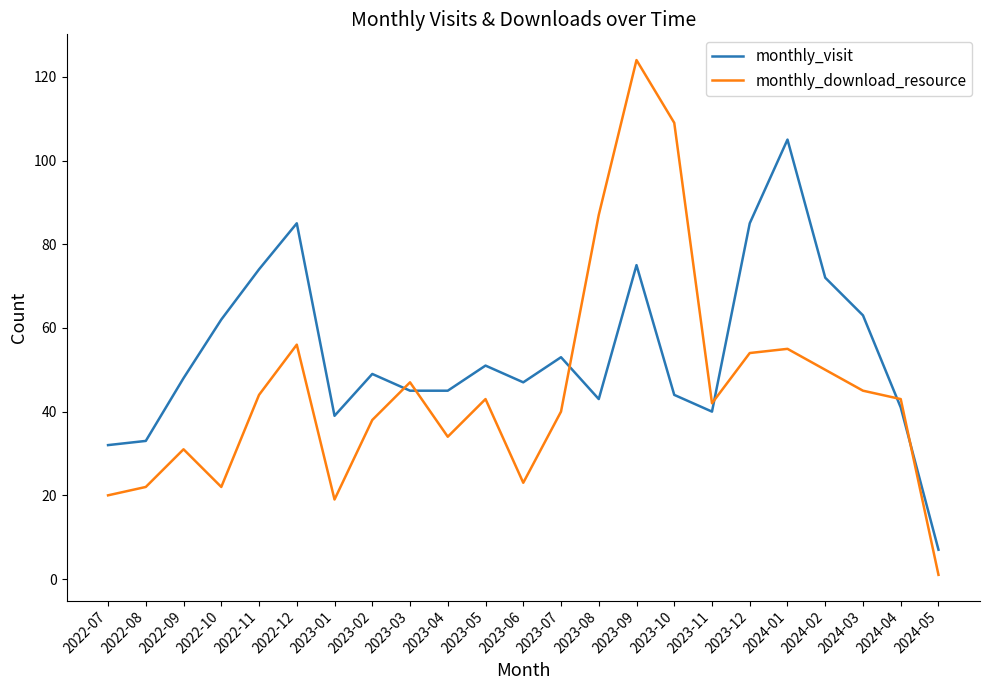

What position from the left is 2023-04?

10